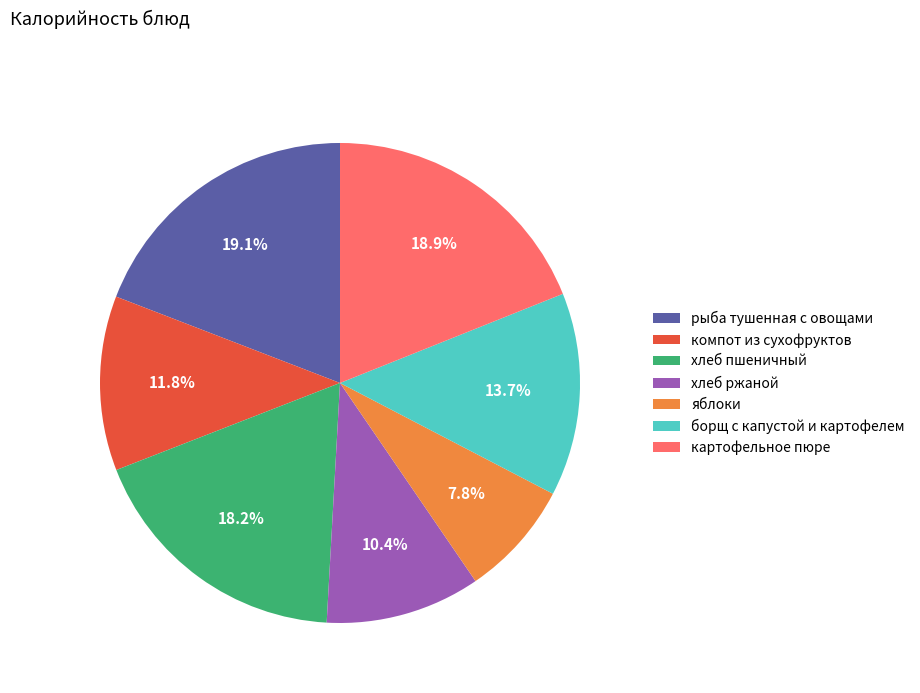

Which category has the smallest portion of the pie?

яблоки